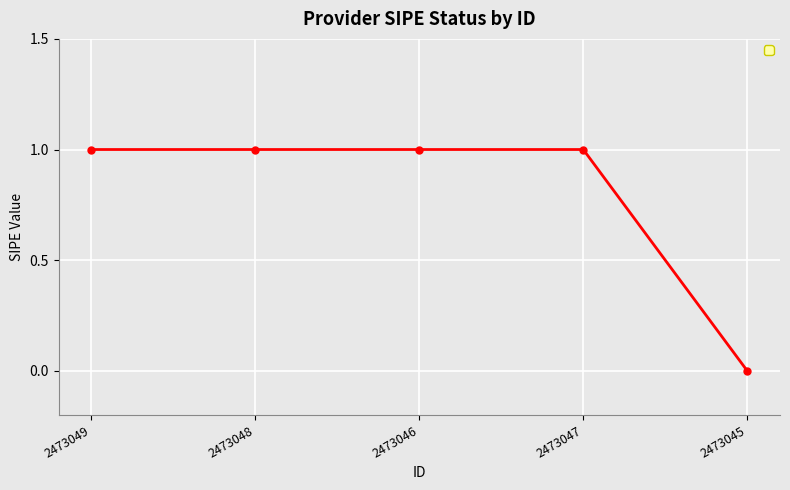

True or false: there are more than 2 points higher than both neighbors.

False